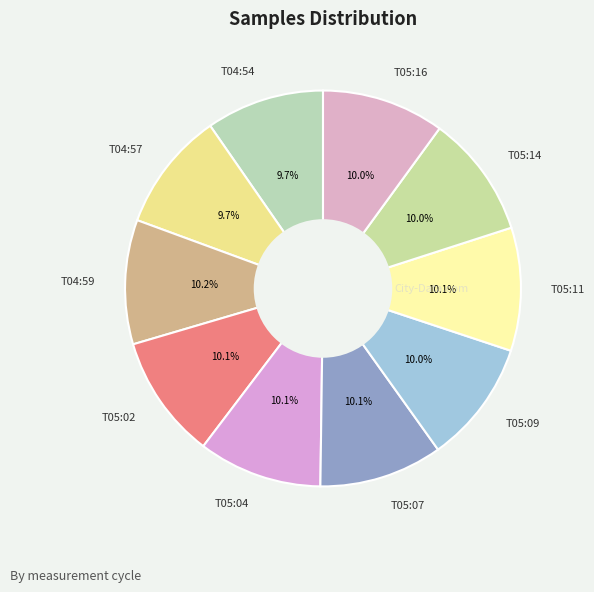

What percentage do T05:07 and T04:57 together represent?

19.8%